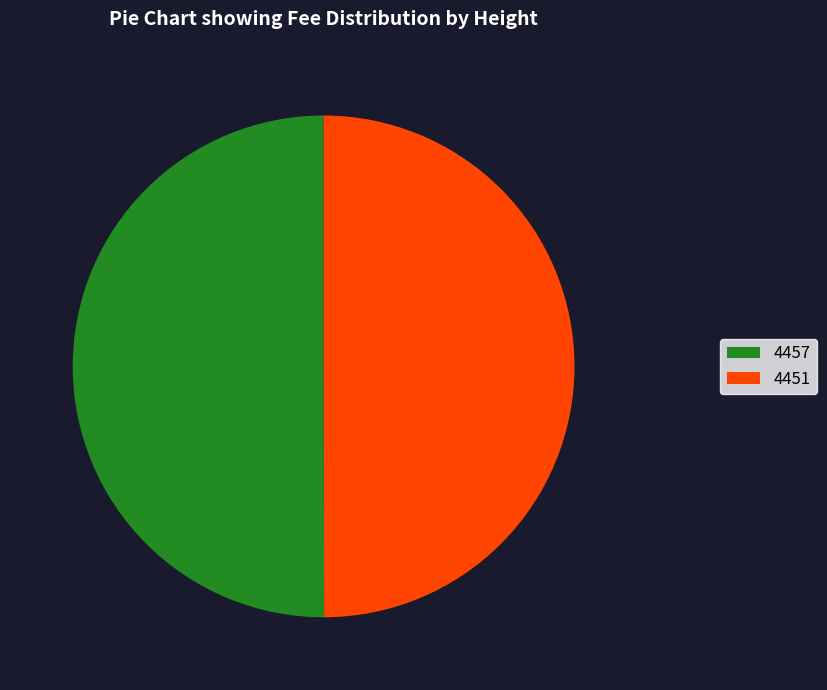

Is the sum of 4451 and 4457 greater than half?

Yes